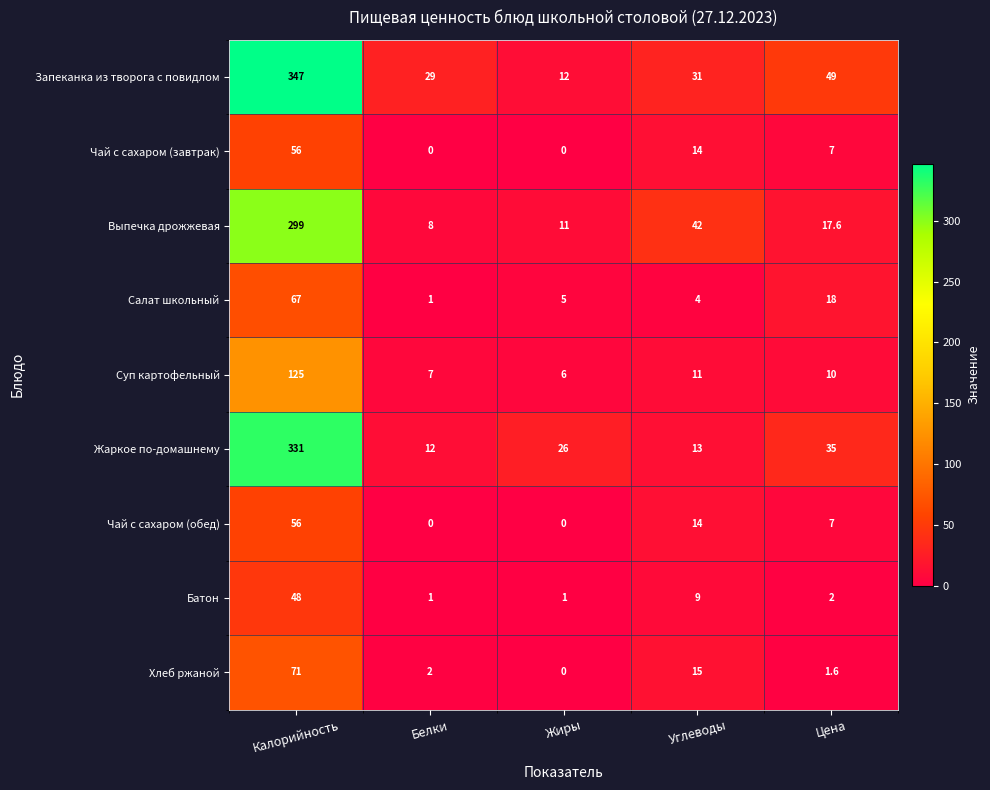

The Салат школьный series shows 6.3 at Углеводы. True or false?

False